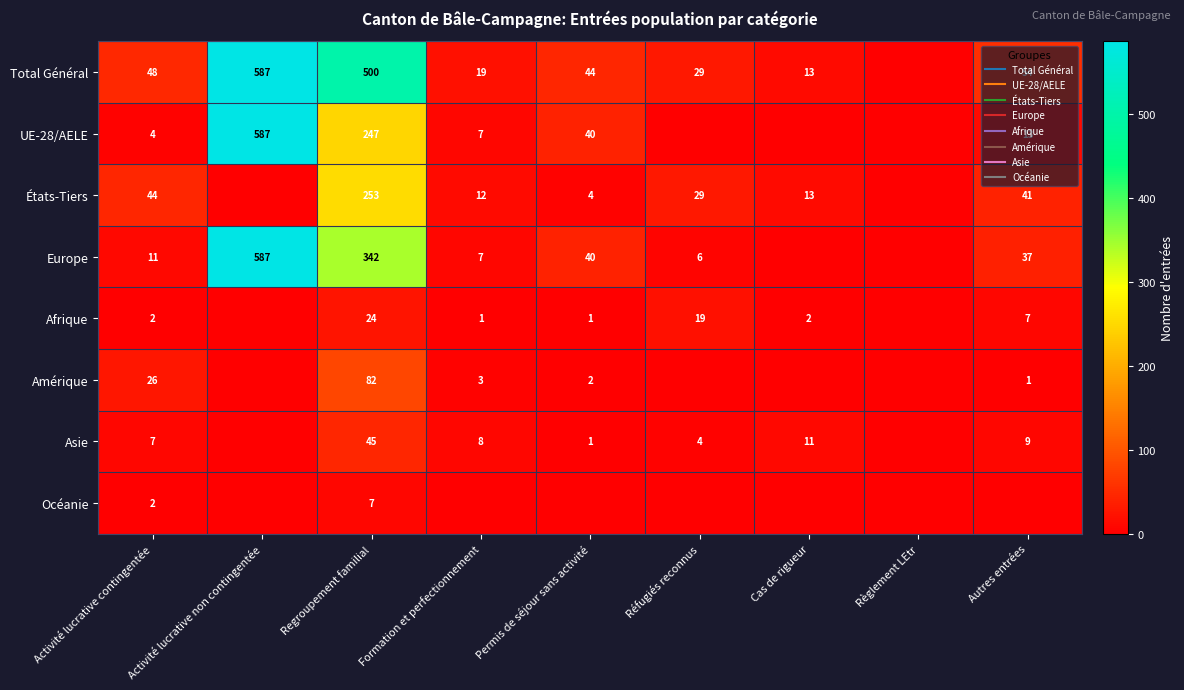

How many distinct data groups are displayed?

8